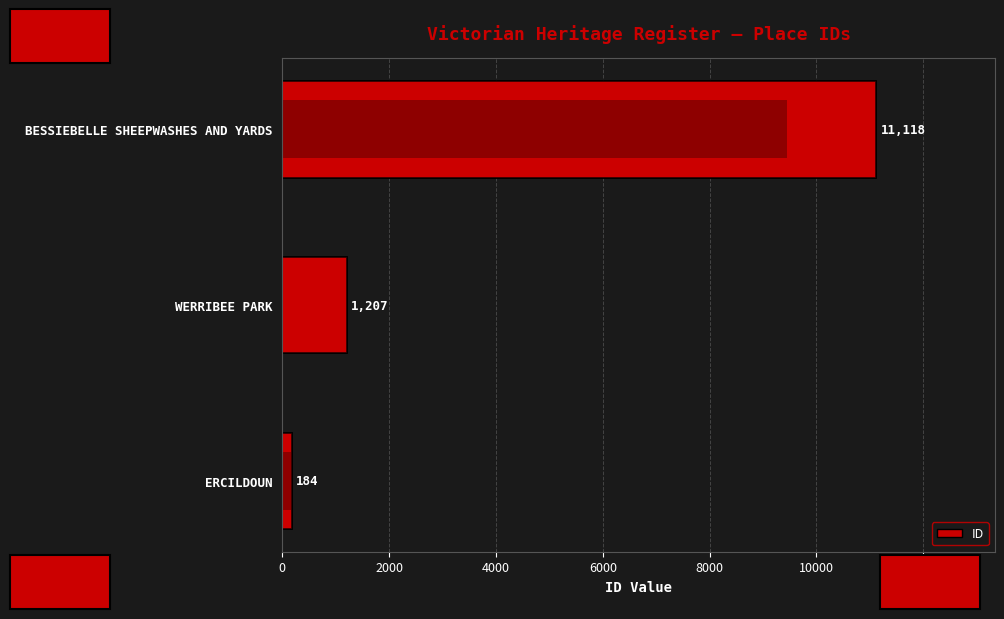

What is the sum of all values?

12509